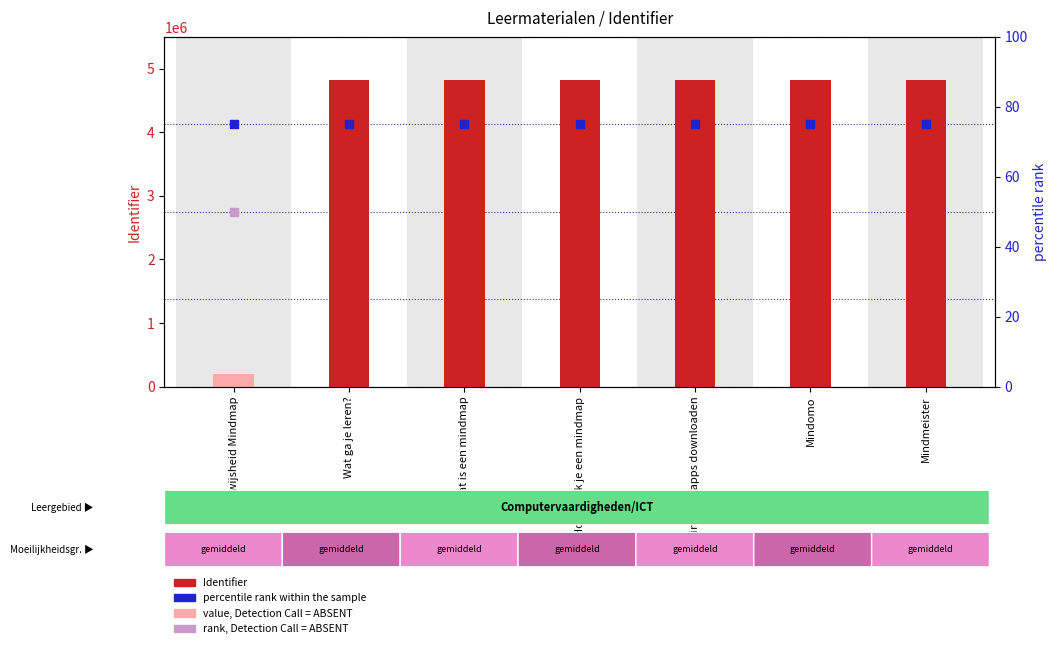

At which category is the sum across all series the highest?

Mindmeister